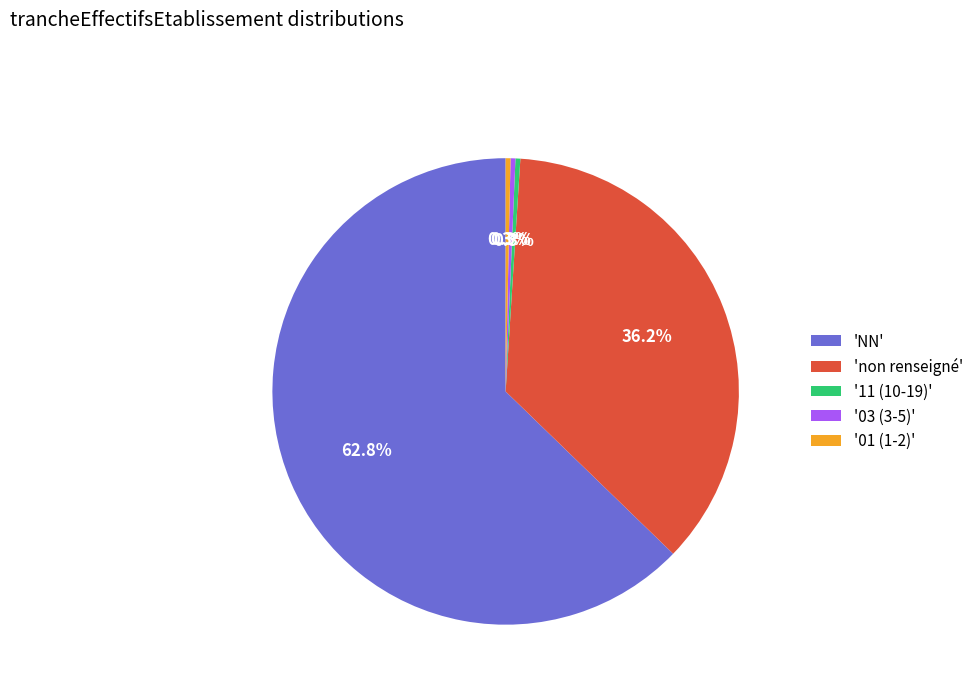

Which has a higher value, '11 (10-19)' or 'non renseigné'?

'non renseigné'